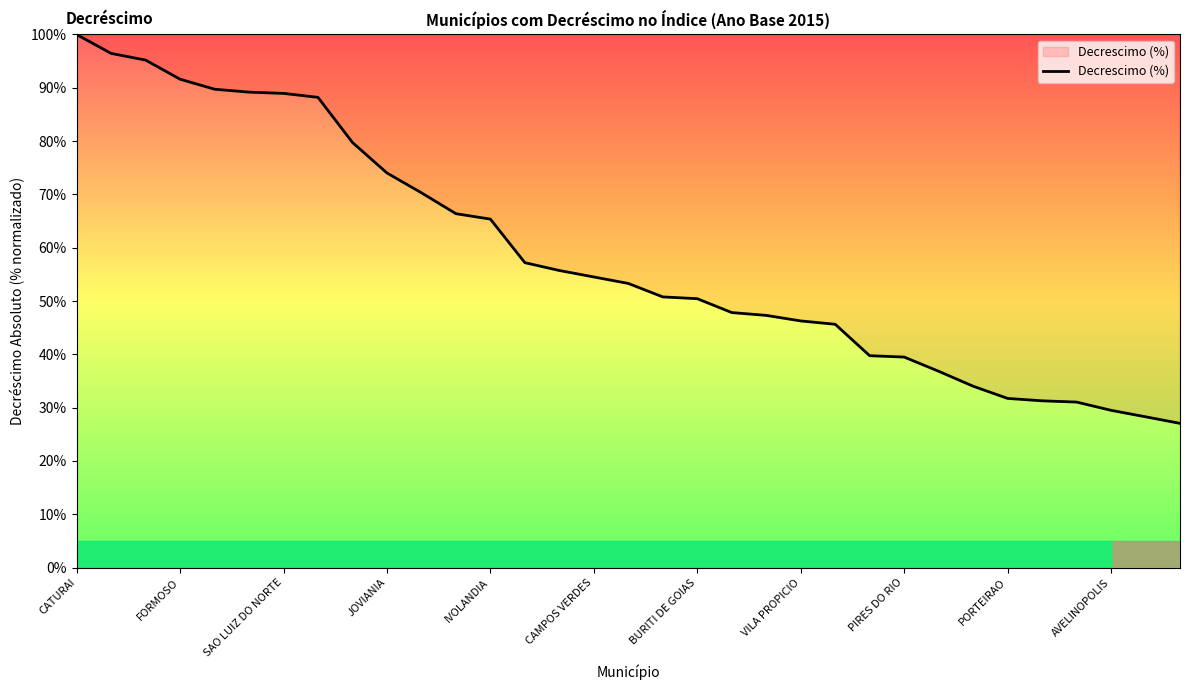

What is the difference between the maximum and minimum values?

72.9